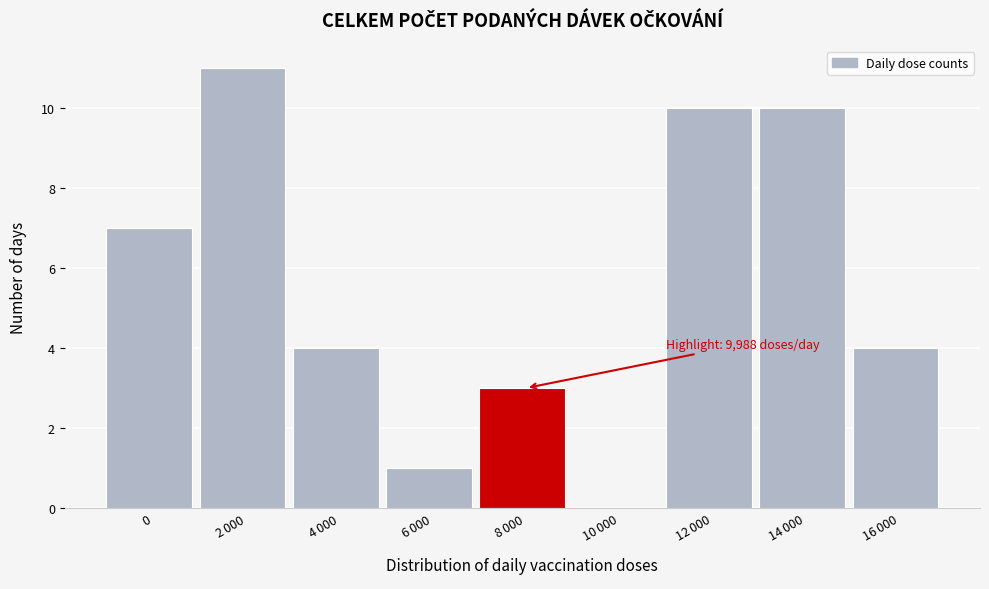

What is the sum of all values?

50